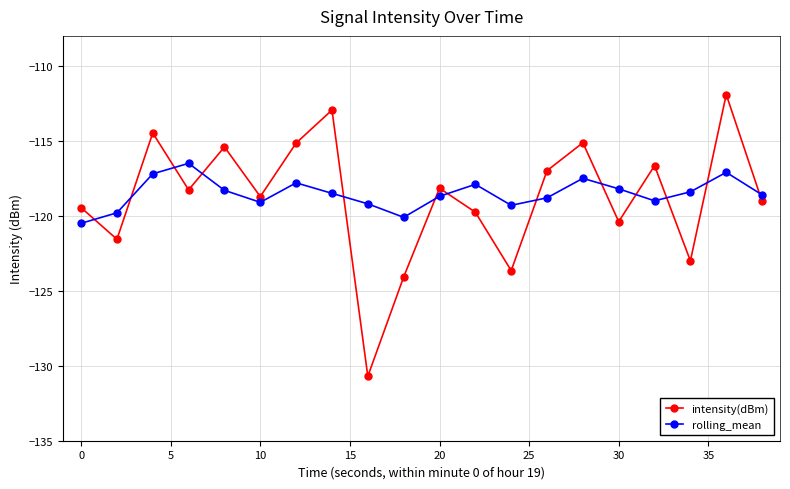

What is the greatest value displayed?

-111.9